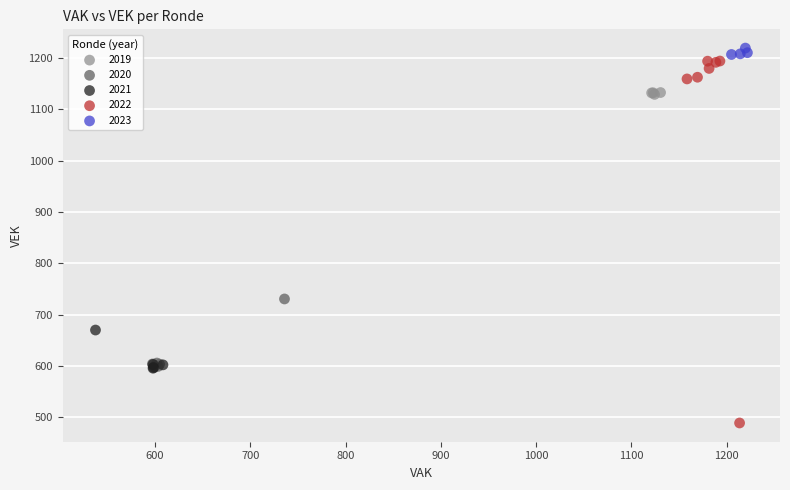

Which series contains the highest Y value?

2023